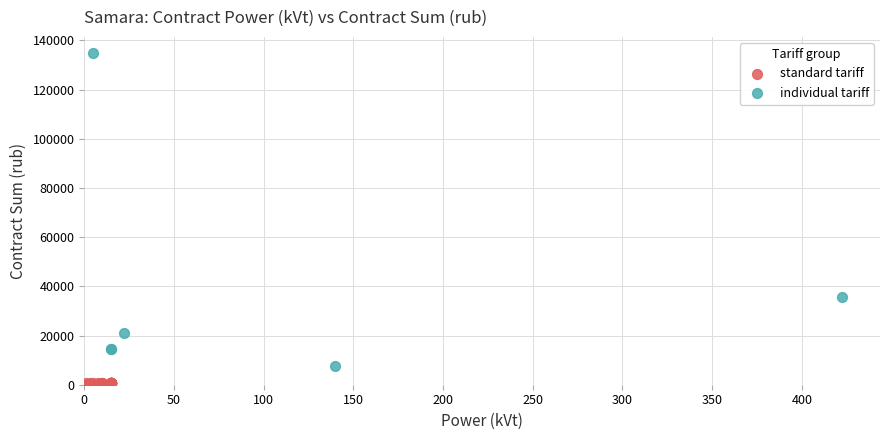

Which series has the widest spread of Y values?

individual tariff